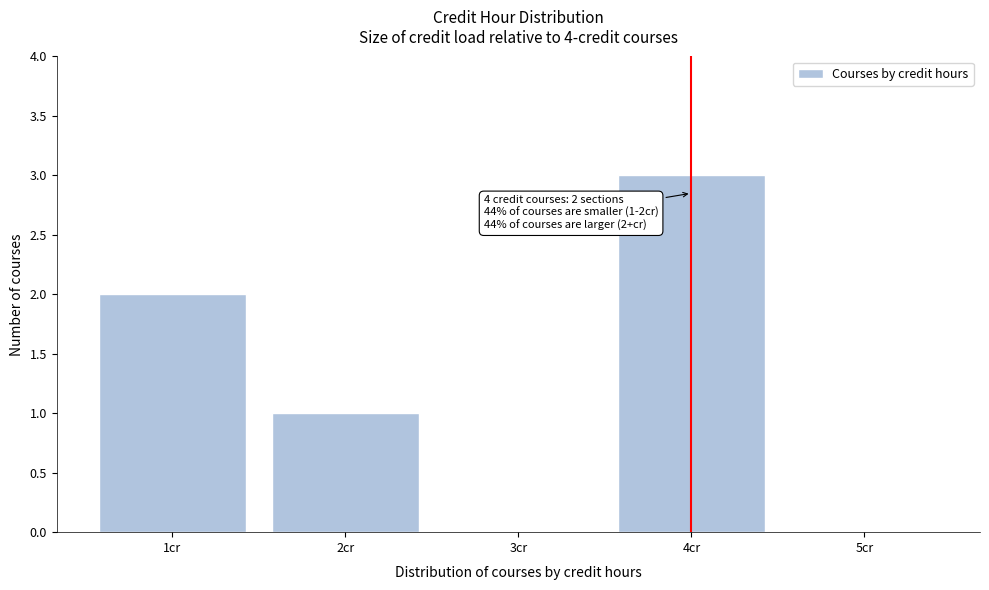

Reading right to left, list all the values displayed in this chart.

5cr=0	4cr=3	3cr=0	2cr=1	1cr=2